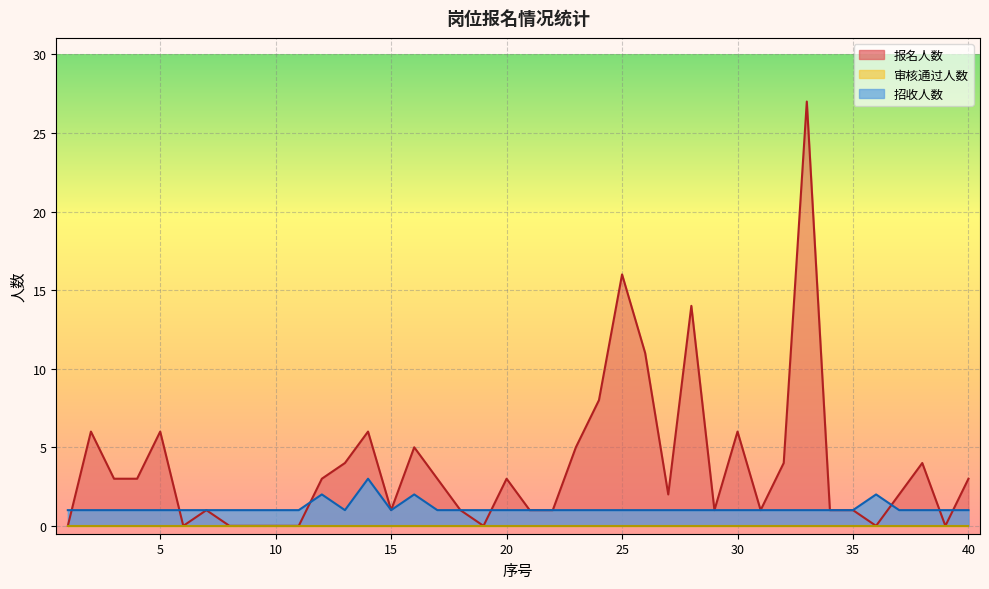

List the labels in order of 招收人数 value, smallest first.

1, 2, 3, 4, 5, 6, 7, 8, 9, 10, 11, 13, 15, 17, 18, 19, 20, 21, 22, 23, 24, 25, 26, 27, 28, 29, 30, 31, 32, 33, 34, 35, 37, 38, 39, 40, 12, 16, 36, 14